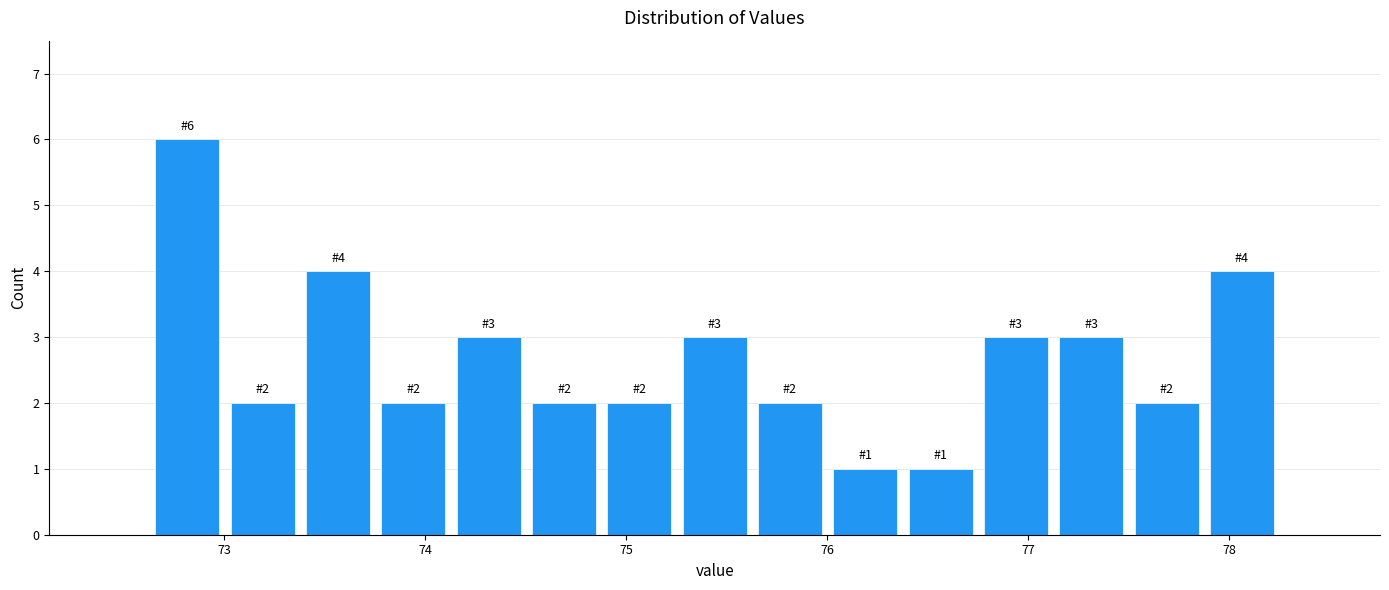

Around what value on the x-axis is the tallest bar? Give the approximate position of its centre, as read against the axis.

72.8